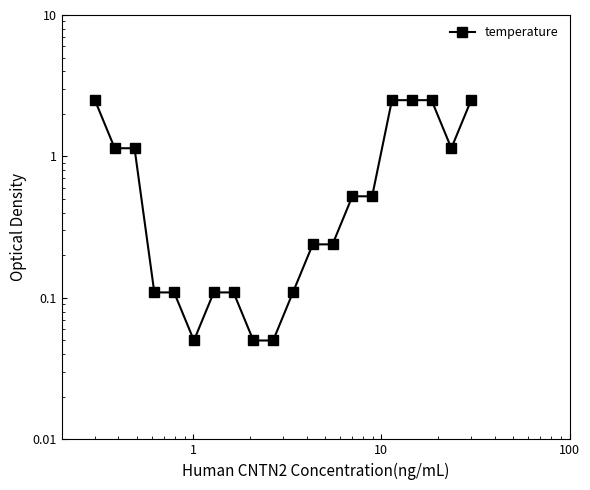

What is the value of the 1st point from the left?

2.5